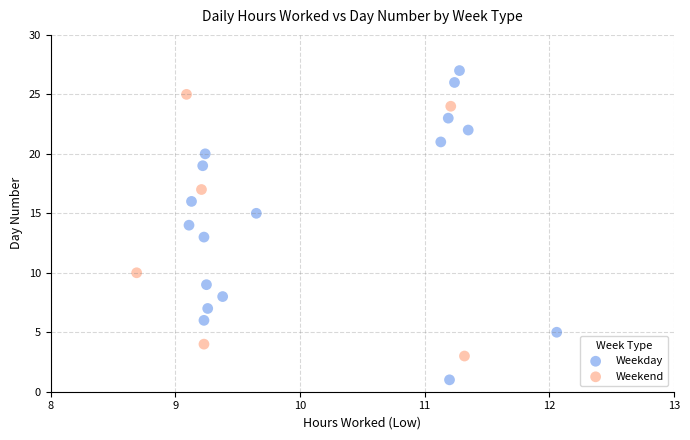

What are all the series names shown in the legend?

Weekday, Weekend